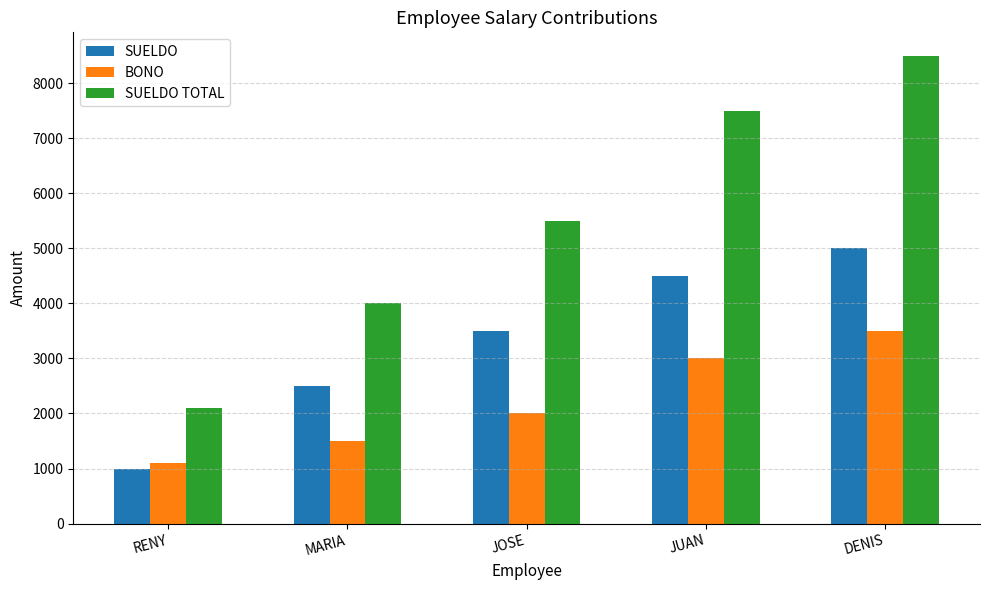

What is the approximate value of SUELDO TOTAL at DENIS?

8497.5